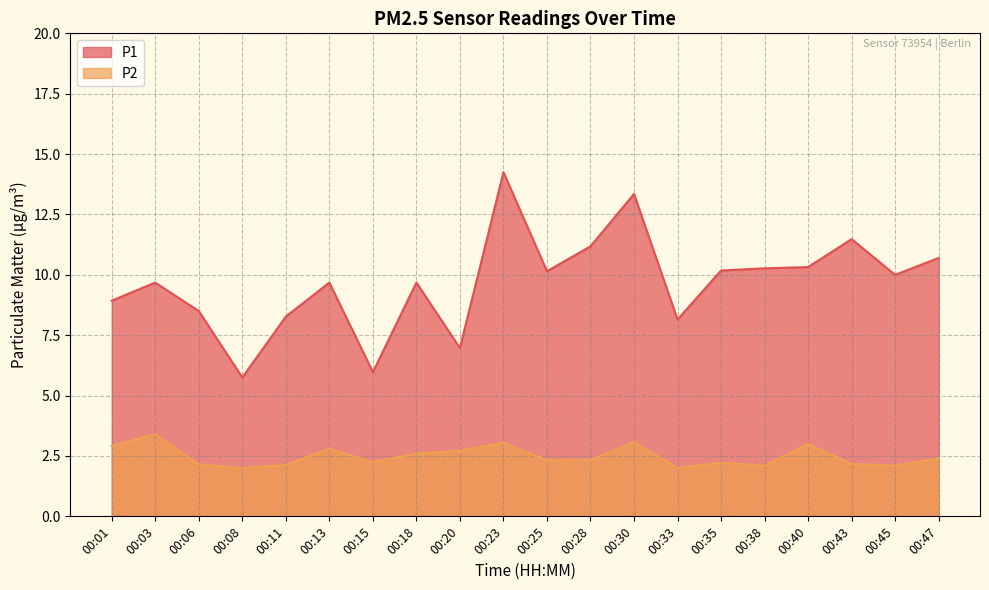

What are all the series names shown in the legend?

P1, P2